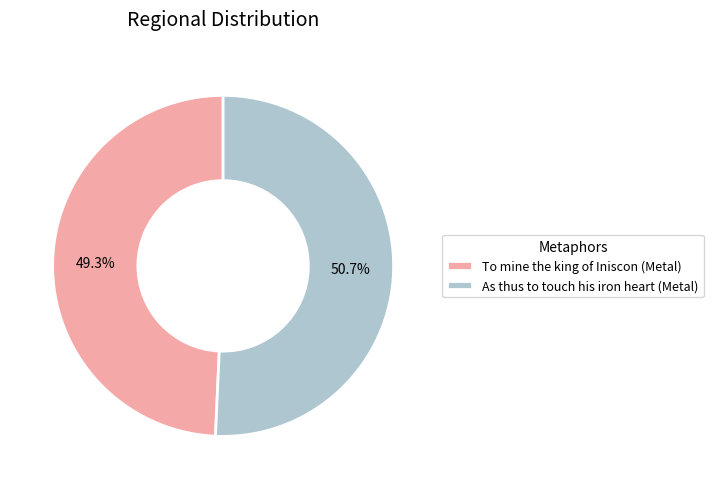

To the nearest percent, what is the combined percentage of As thus to touch his iron heart (Metal) and To mine the king of Iniscon (Metal)?

100%